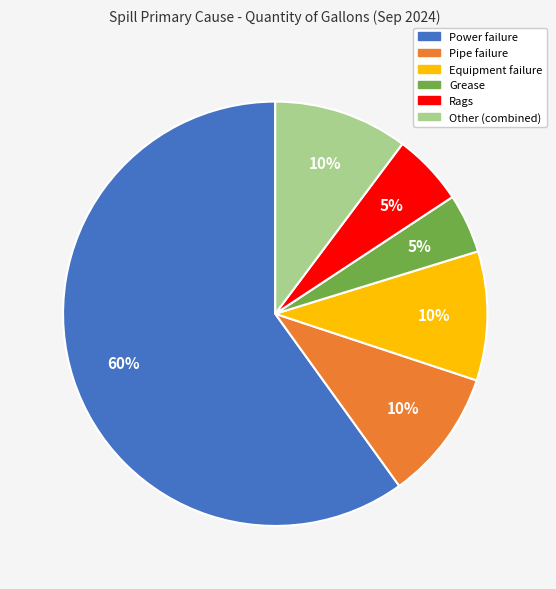

What percentage is the Grease slice, to the nearest percent?

5%